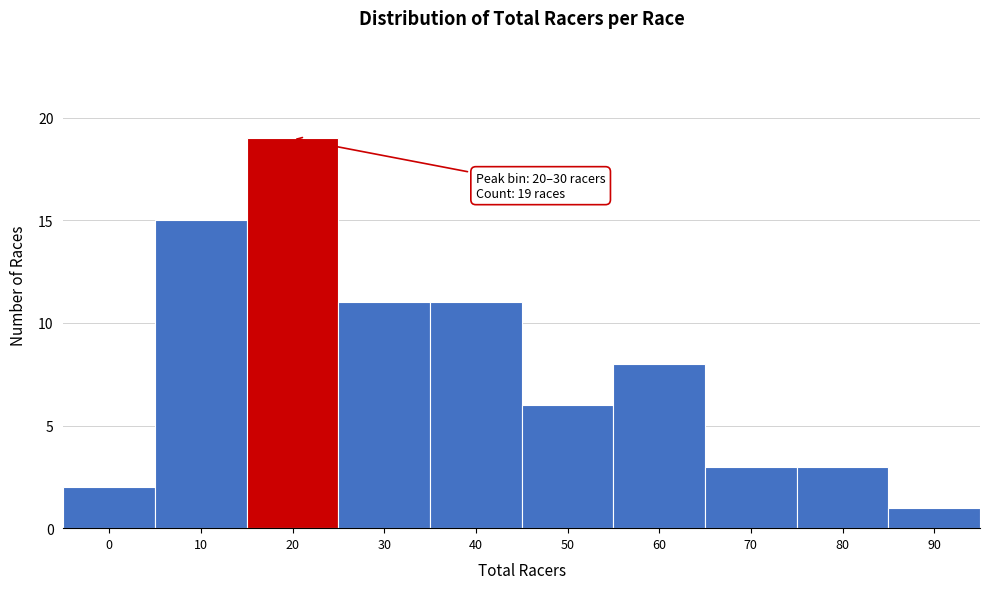

Reading left to right, transcribe all the data shown in this chart.

0=2	10=15	20=19	30=11	40=11	50=6	60=8	70=3	80=3	90=1